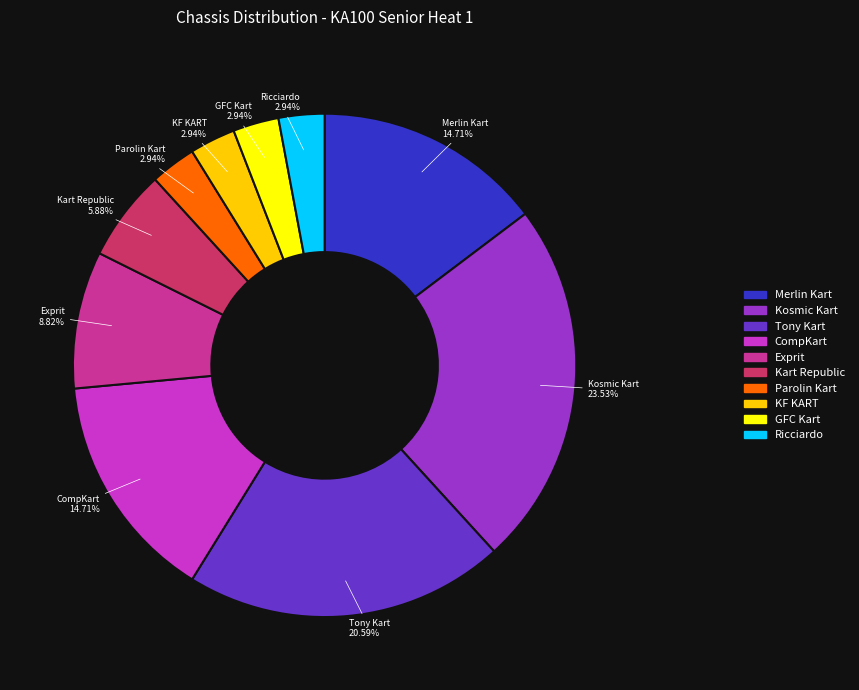

Is there a majority slice in this chart?

No